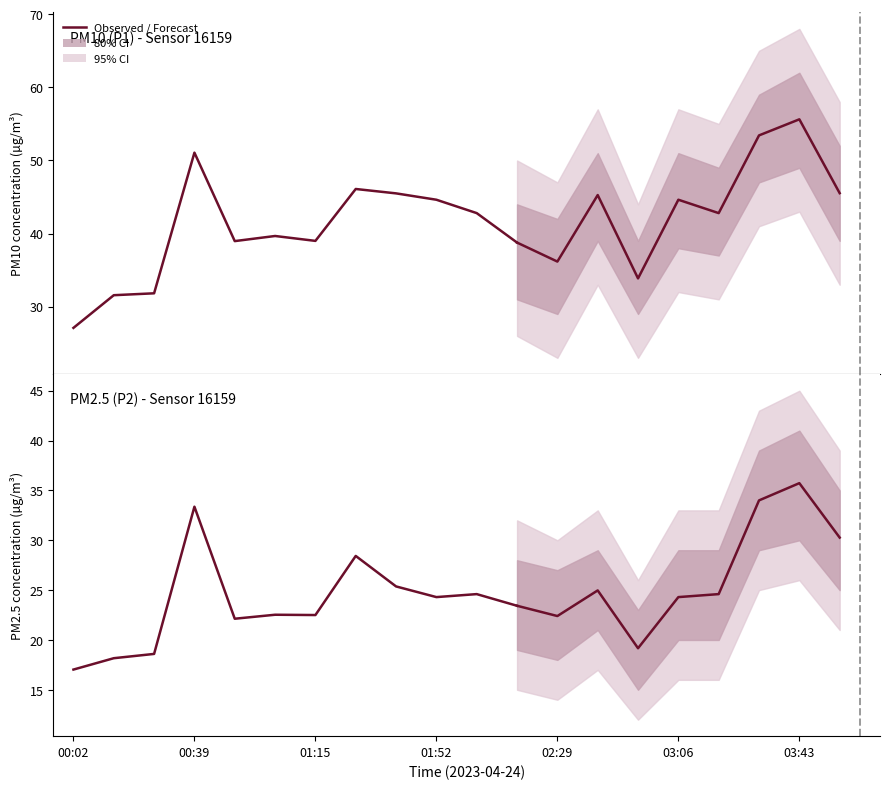

At which label does P1 first exceed 42?

00:39